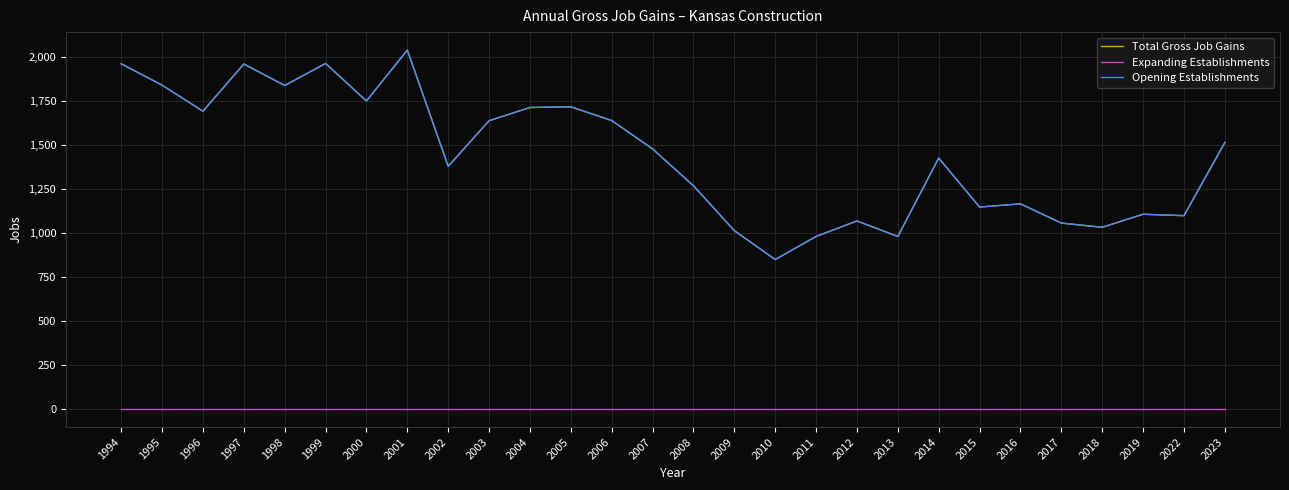

Is this an area chart (filled region under the line)?

No